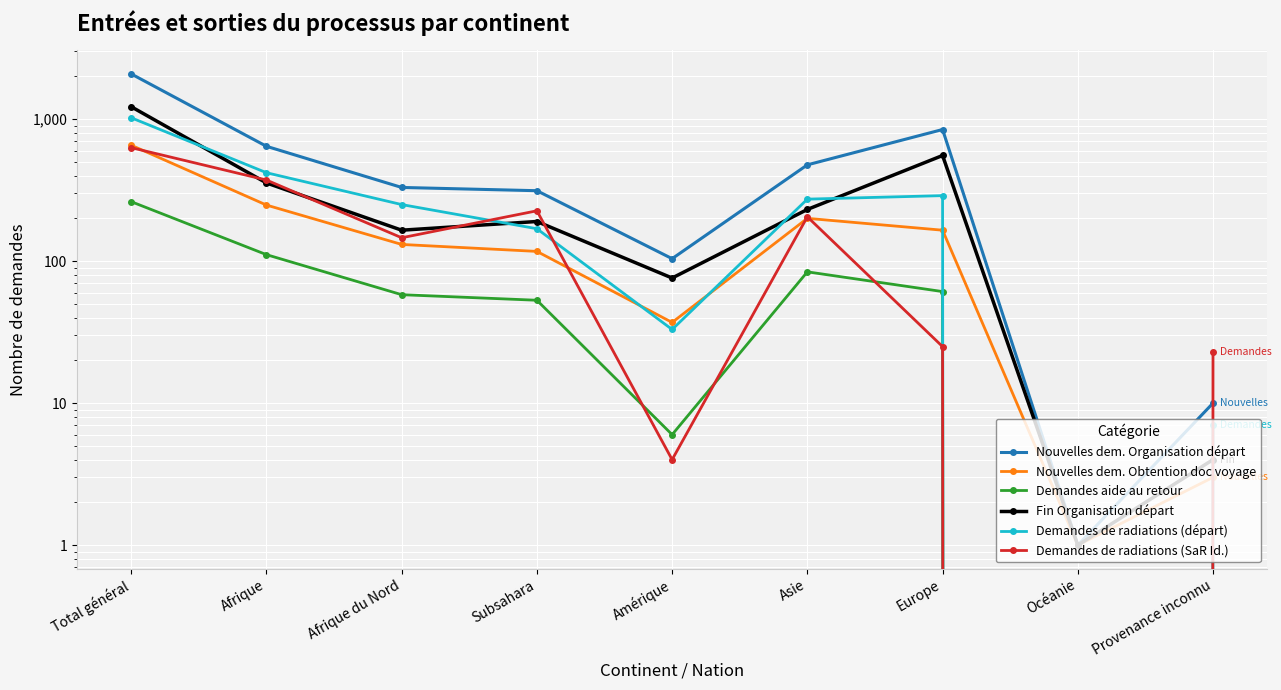

Which series has the largest range (max minus min)?

Nouvelles dem. Organisation départ